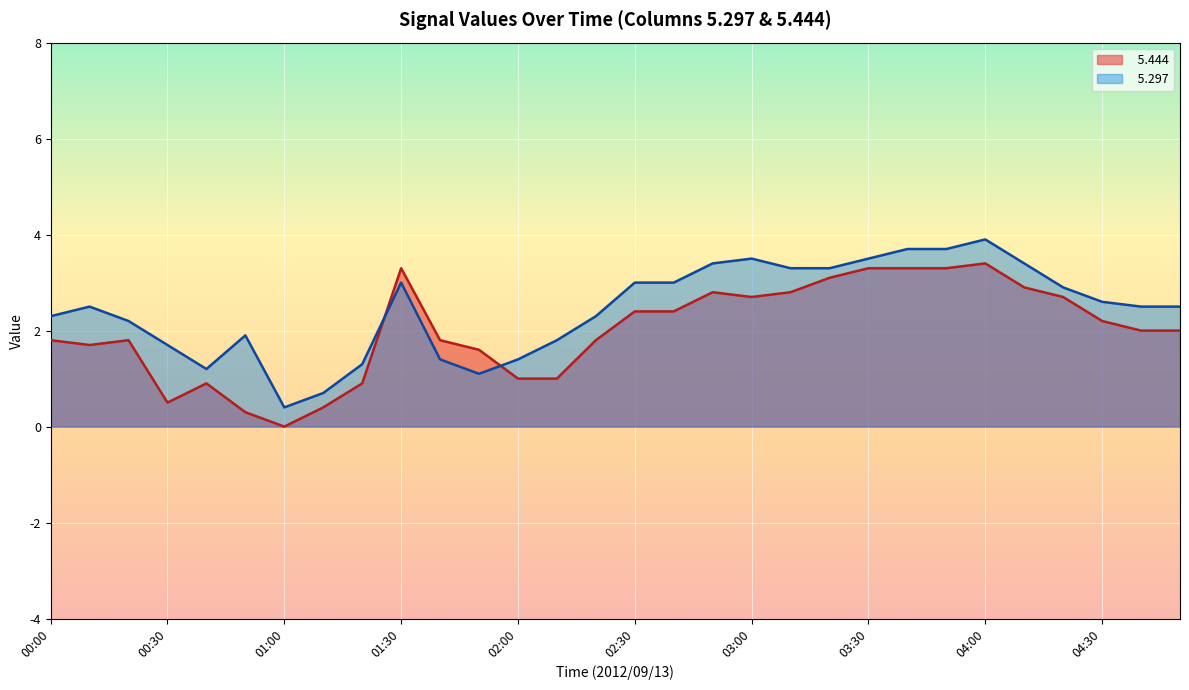

Which category has the lowest value across all series?

01:00